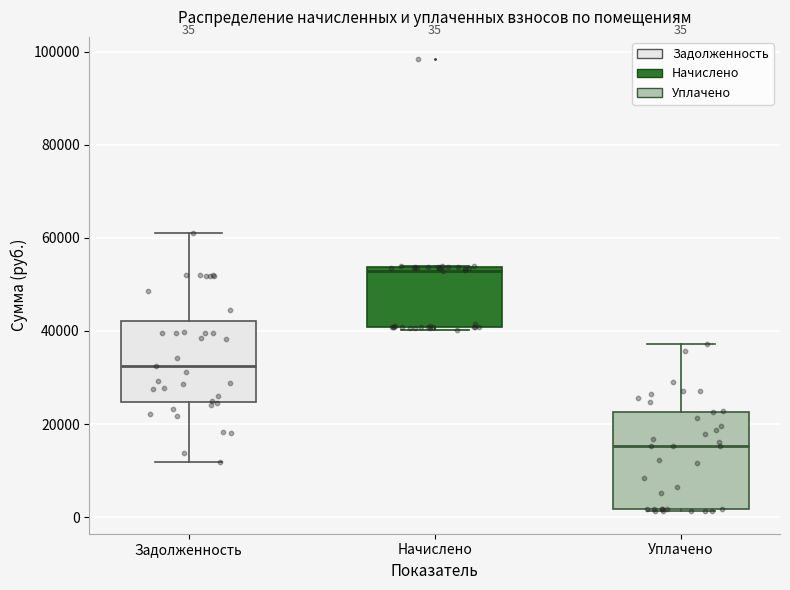

Which box is the tallest, from its lower edge to its upper edge?

Уплачено